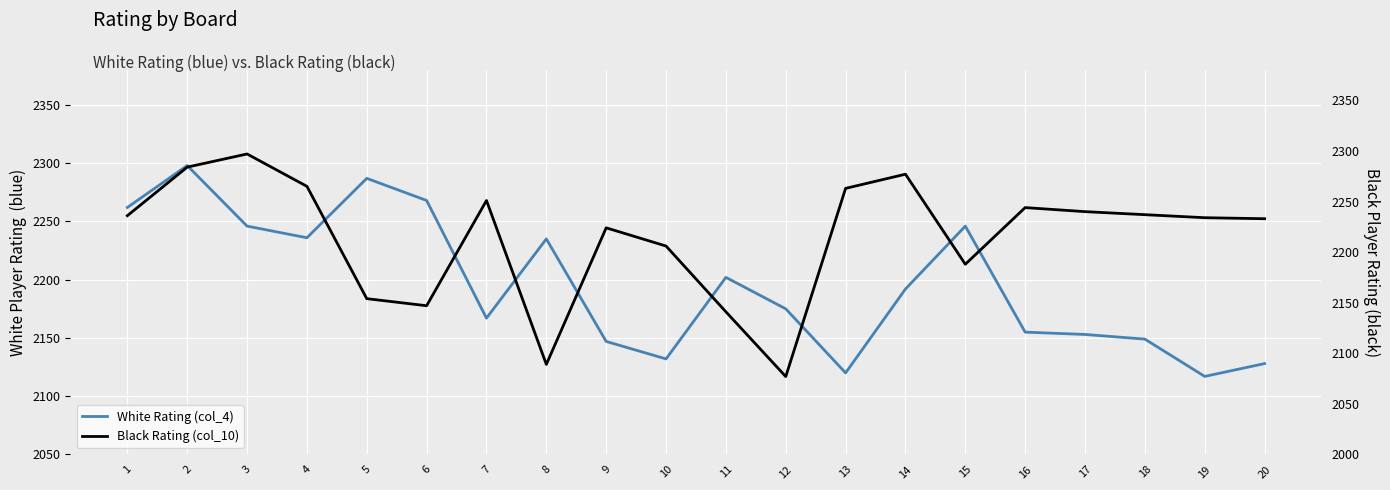

How many interior local valleys does the White Rating (col_4) series have?

5